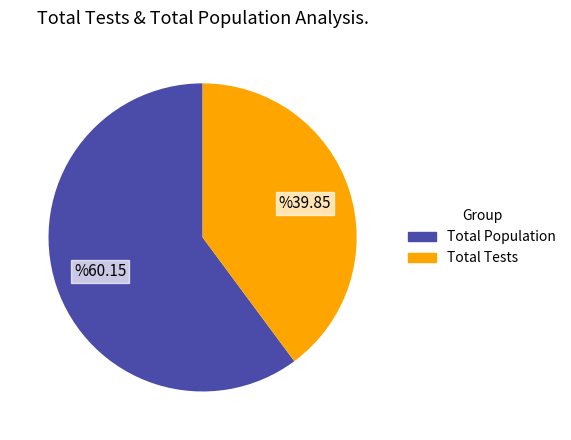

Does any single category account for the majority?

Yes